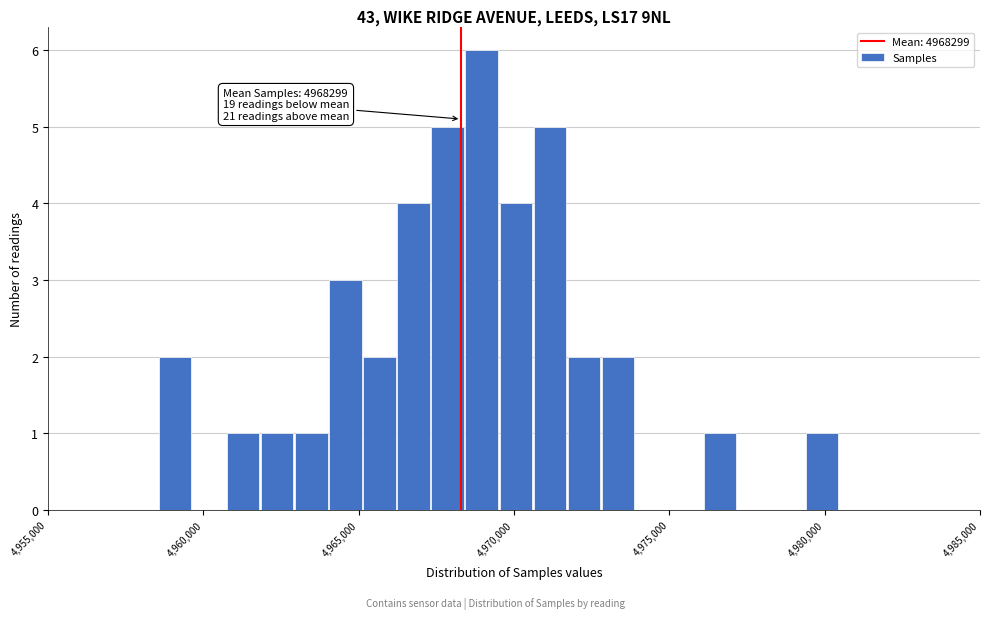

Around what value on the x-axis is the tallest bar? Give the approximate position of its centre, as read against the axis.

4969000